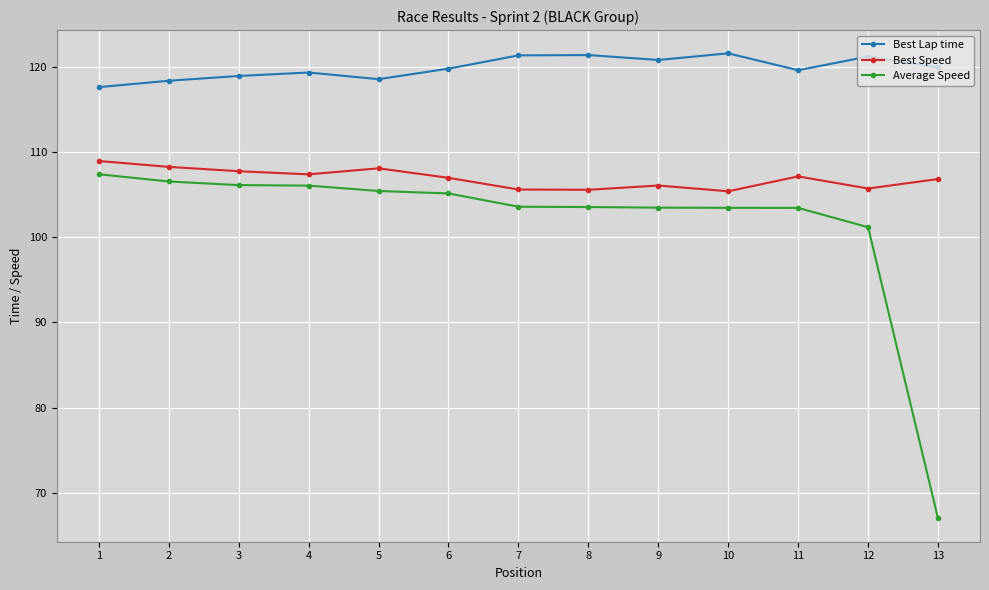

What is the total value across all series at 8?

330.5